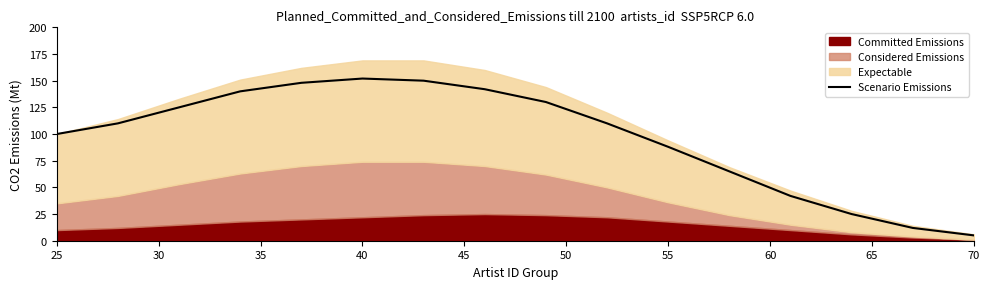

Does the chart have visible grid lines?

No